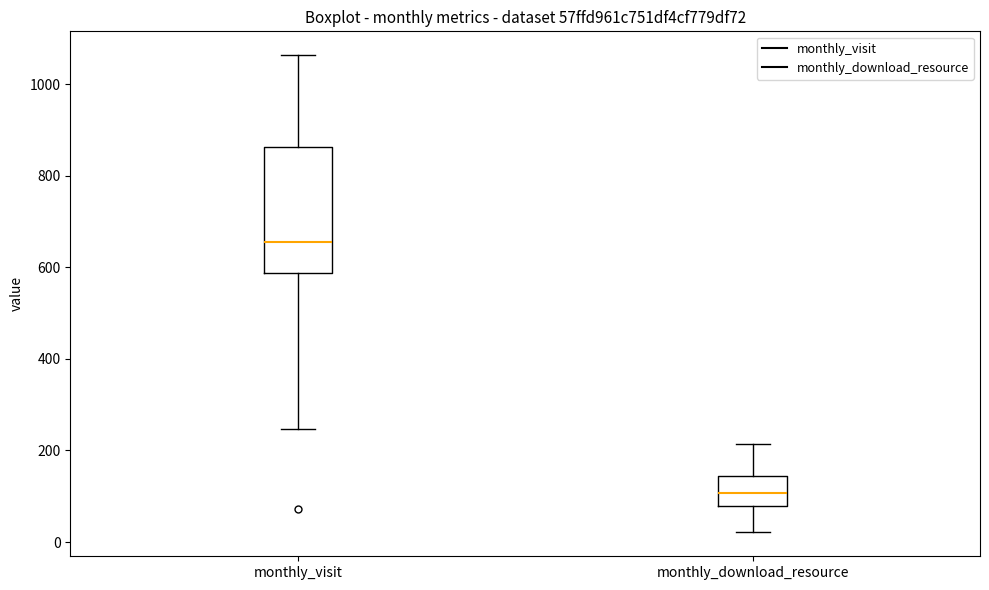

Which box's median line is the highest?

monthly_visit